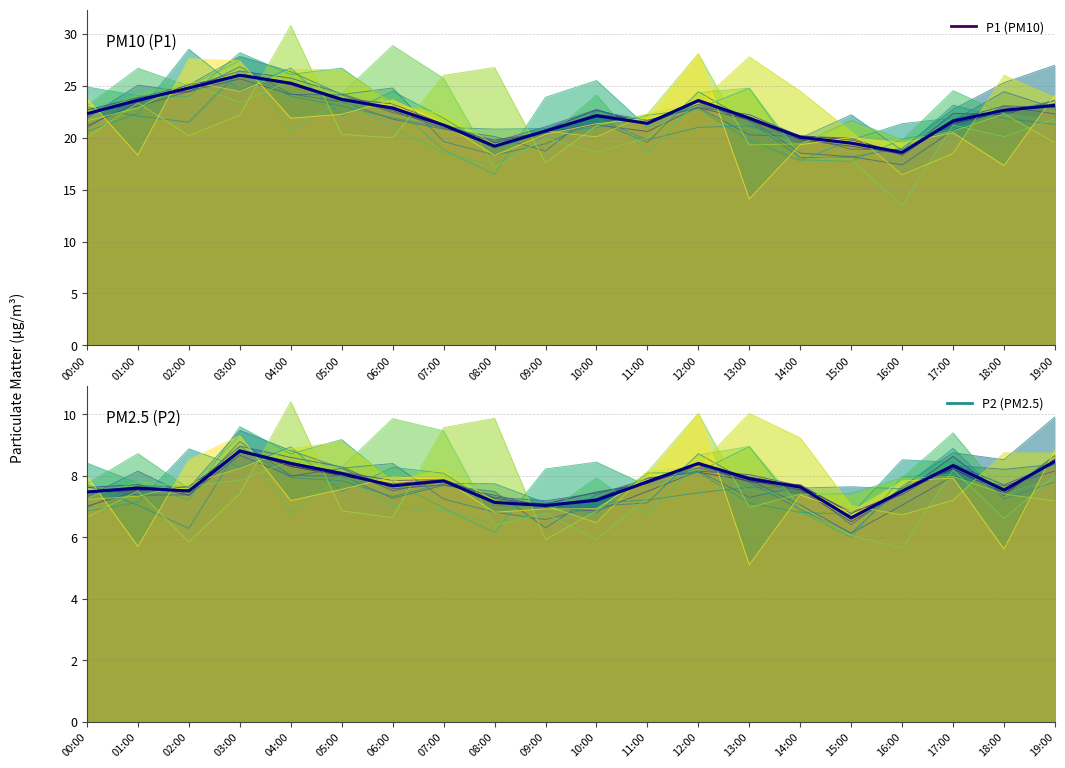

Read the PM10 (P1) value at 17:00.

21.6